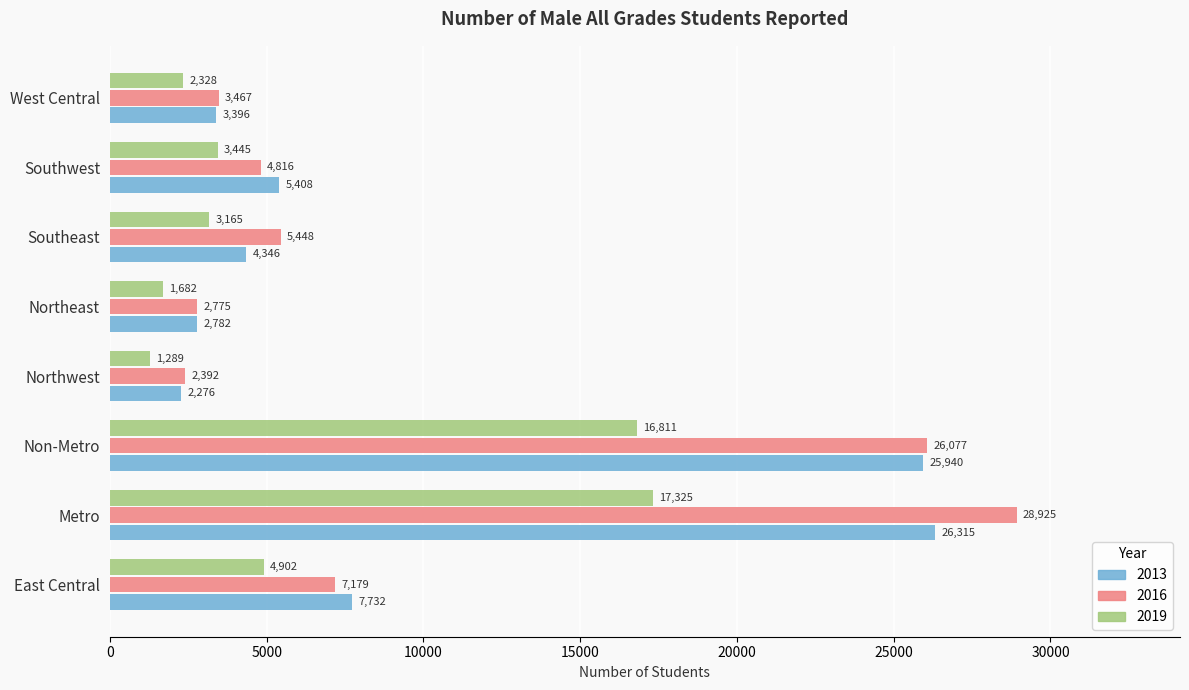

Between East Central and Southwest, which series saw the biggest shift?

2016